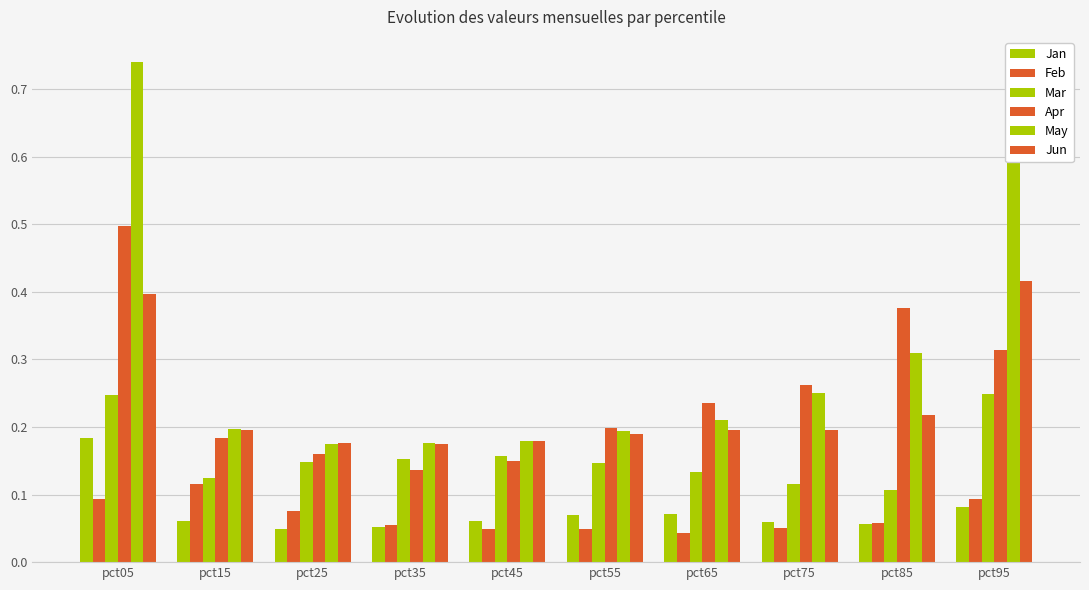

Count the number of categories in the chart.

10